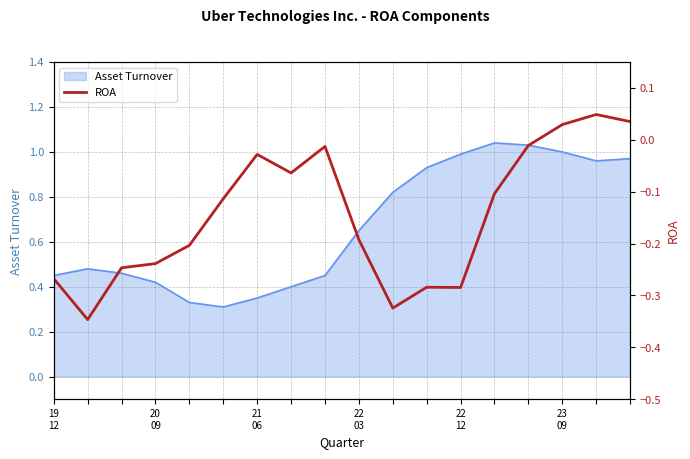

How many lines are shown in the chart?

1